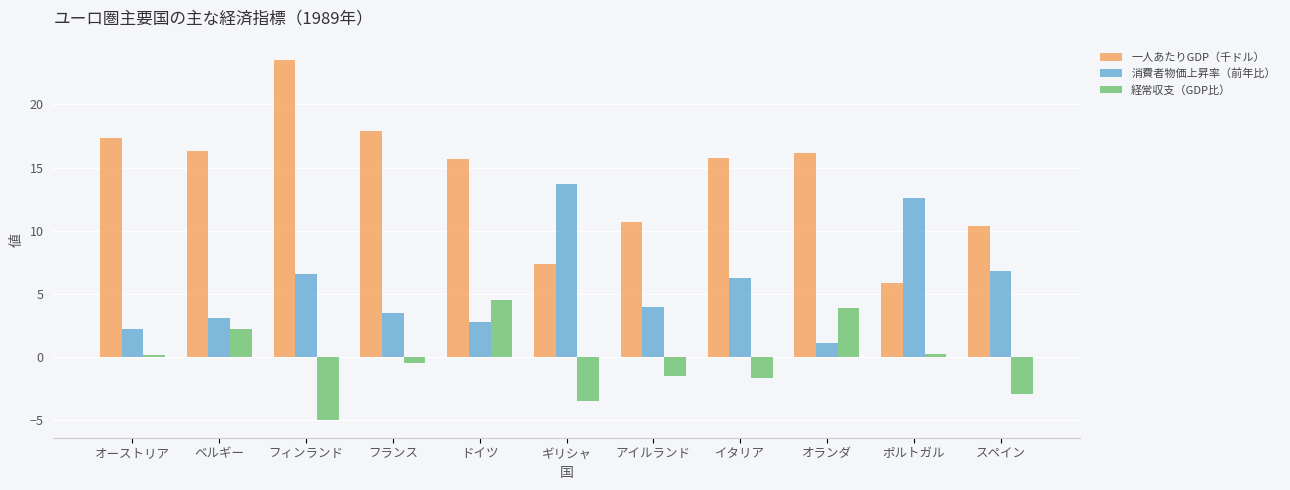

What is the difference between the maximum and minimum values in the 一人あたりGDP（千ドル） series?

17.6